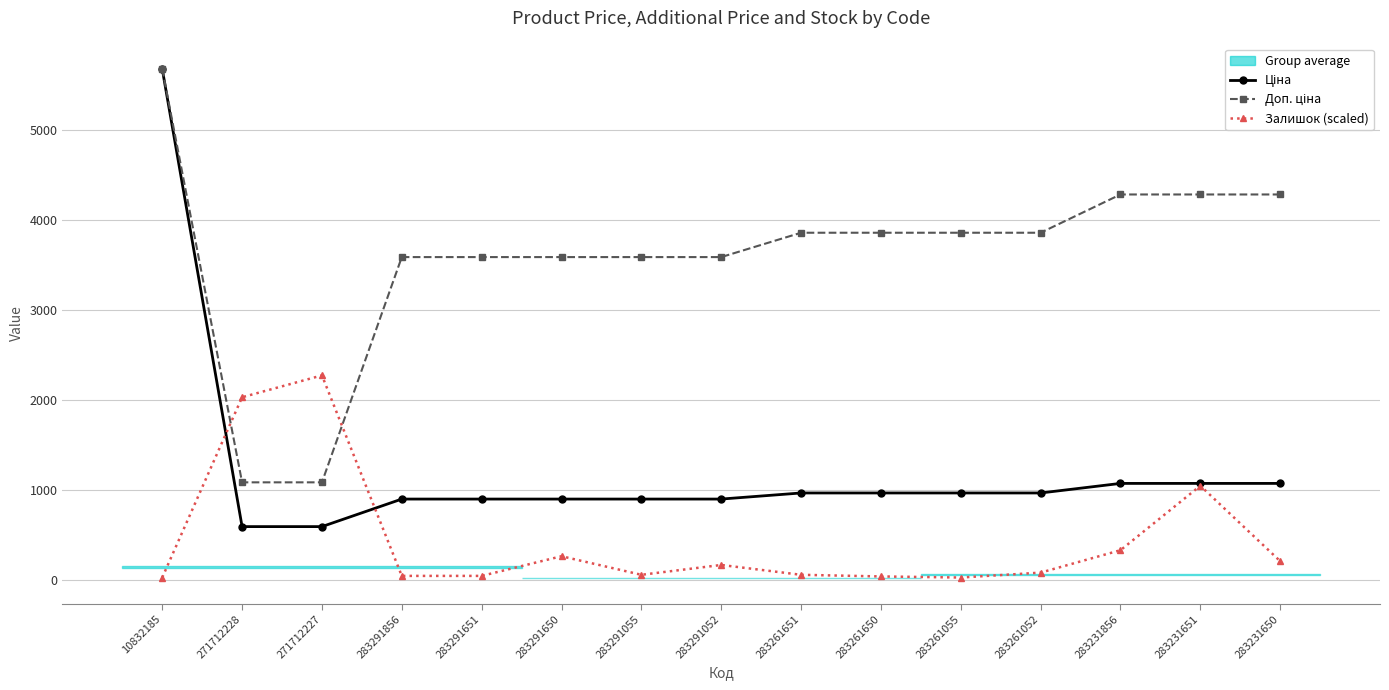

Reading right to left, what are all the values shown in this chart?

Ціна: 283231650=1069.8	283231651=1069.8	283231856=1069.8	283261052=963.5	283261055=963.5	283261650=963.5	283261651=963.5	283291052=895.9	283291055=895.9	283291650=895.9	283291651=895.9	283291856=895.9	271712227=589.9	271712228=589.9	10832185=5673.8
Доп. ціна: 283231650=4279.1	283231651=4279.1	283231856=4279.1	283261052=3854.0	283261055=3854.0	283261650=3854.0	283261651=3854.0	283291052=3583.6	283291055=3583.6	283291650=3583.6	283291651=3583.6	283291856=3583.6	271712227=1081.7	271712228=1081.7	10832185=5673.8
Залишок (scaled): 283231650=206.3	283231651=1043.7	283231856=327.7	283261052=78.9	283261055=24.3	283261650=36.4	283261651=54.6	283291052=163.8	283291055=54.6	283291650=260.9	283291651=42.5	283291856=42.5	271712227=2269.5	271712228=2026.8	10832185=24.3